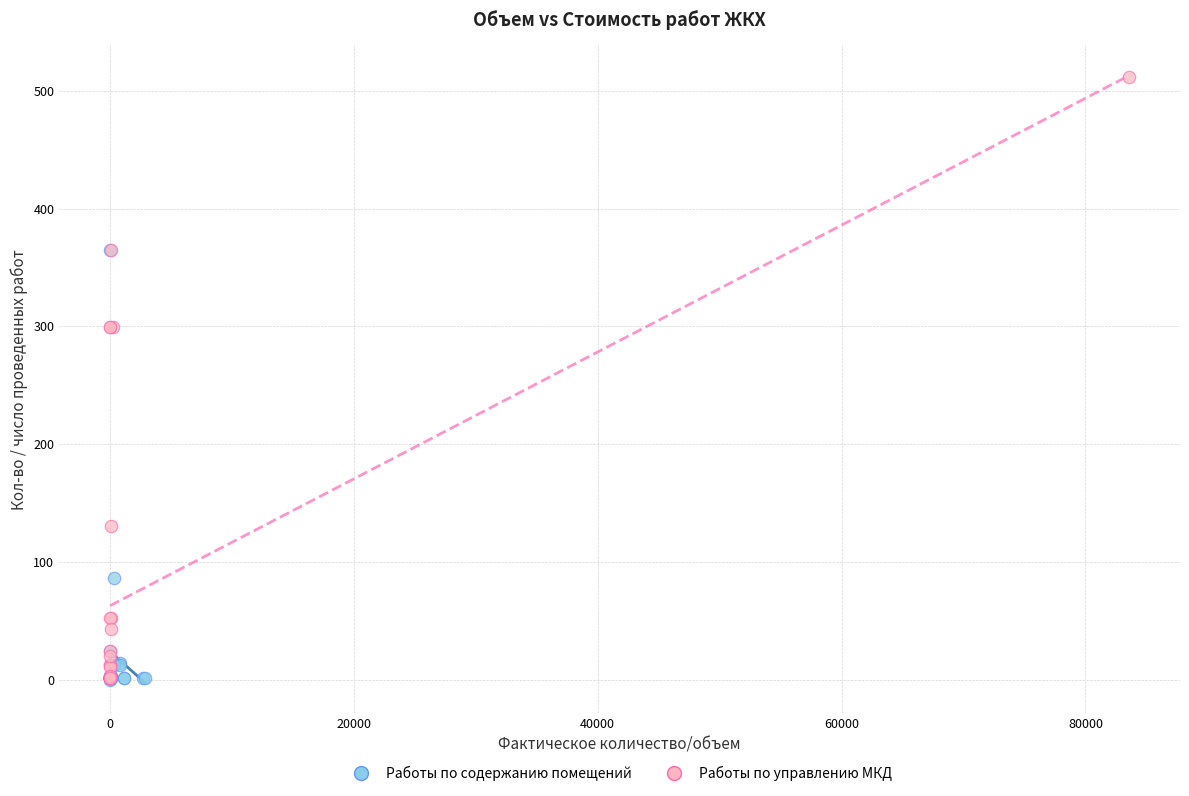

Which series contains the highest Y value?

Работы по управлению МКД